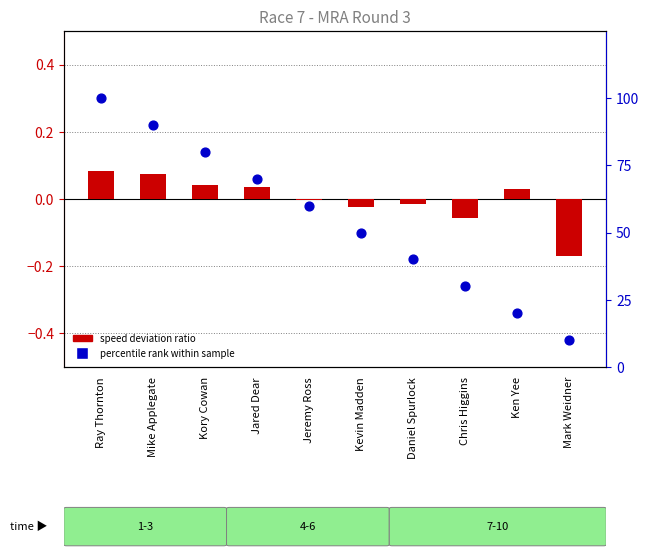

Is the value of percentile rank within sample at Mike Applegate greater than the value of speed deviation ratio at Jeremy Ross?

Yes